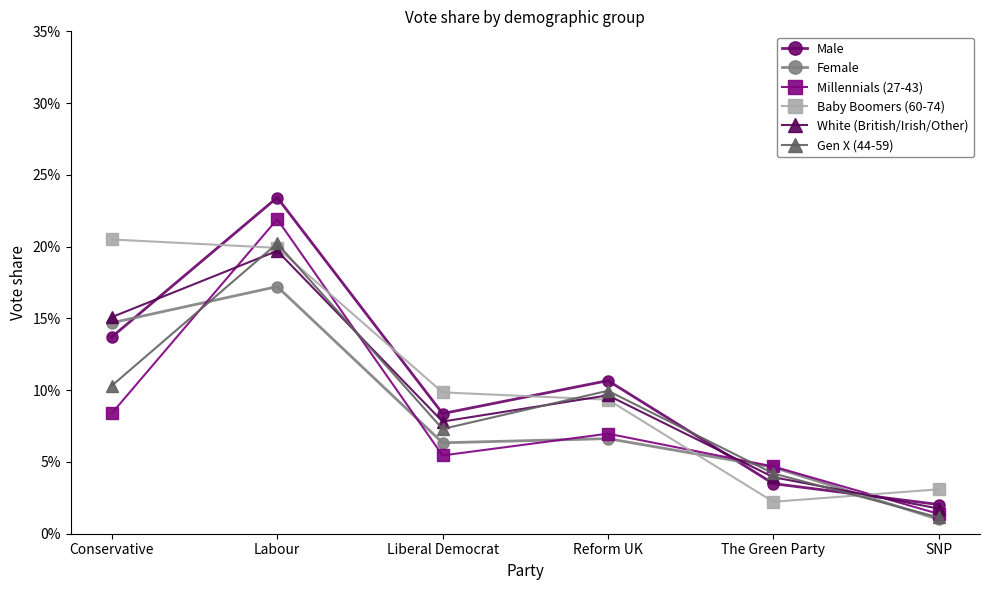

What is the label of the 4th point from the right?

Liberal Democrat